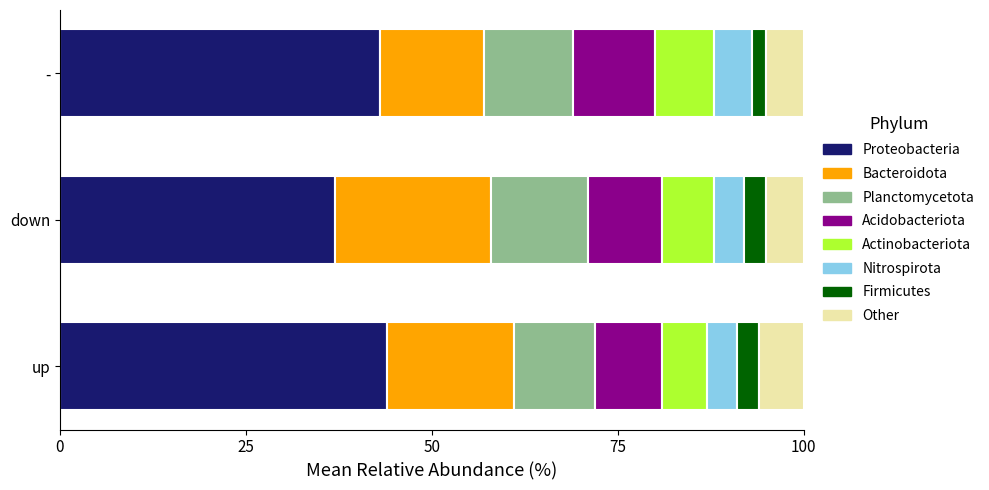

What is the total value across all series at down?

100